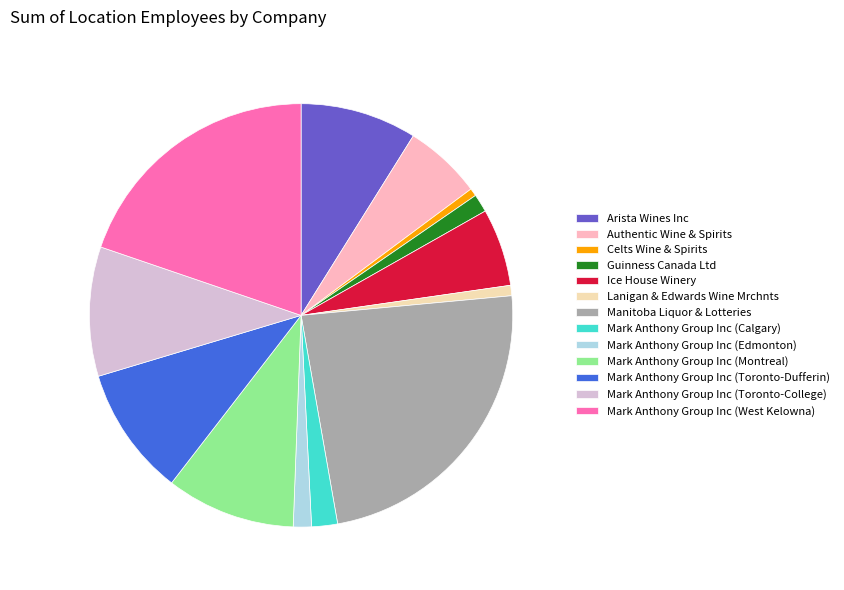

Does Manitoba Liquor & Lotteries account for over 50% of the chart?

No